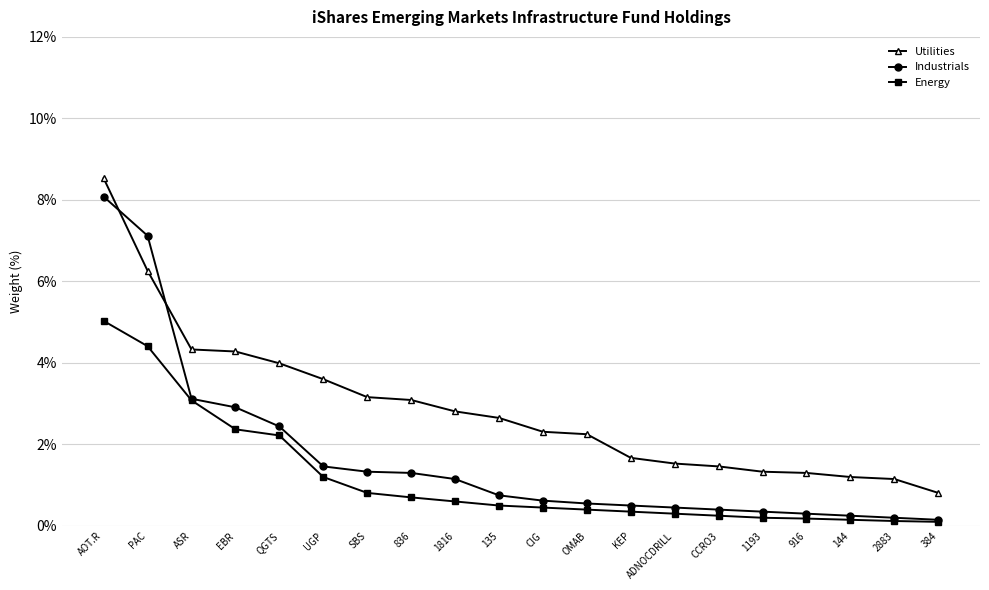

What position from the right is CCRO3?

6